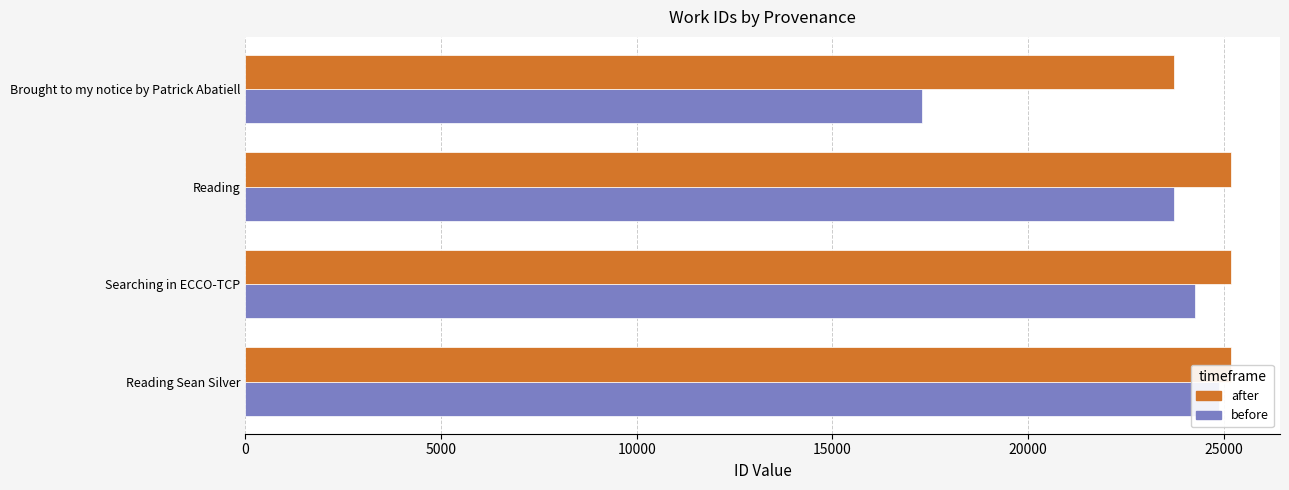

List the series in order of their peak value, lowest first.

before, after